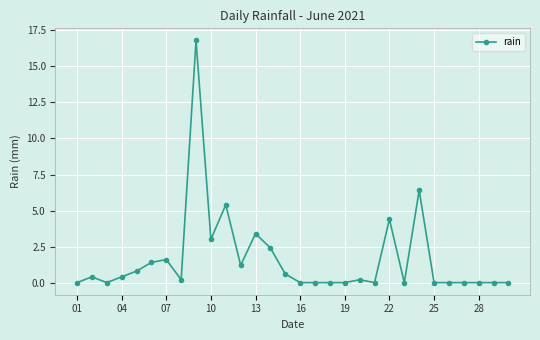

Reading left to right, transcribe all the data shown in this chart.

0.0	0.4	0.0	0.4	0.8	1.4	1.6	0.2	16.8	3.0	5.4	1.2	3.4	2.4	0.6	0.0	0.0	0.0	0.0	0.2	0.0	4.4	0.0	6.4	0.0	0.0	0.0	0.0	0.0	0.0